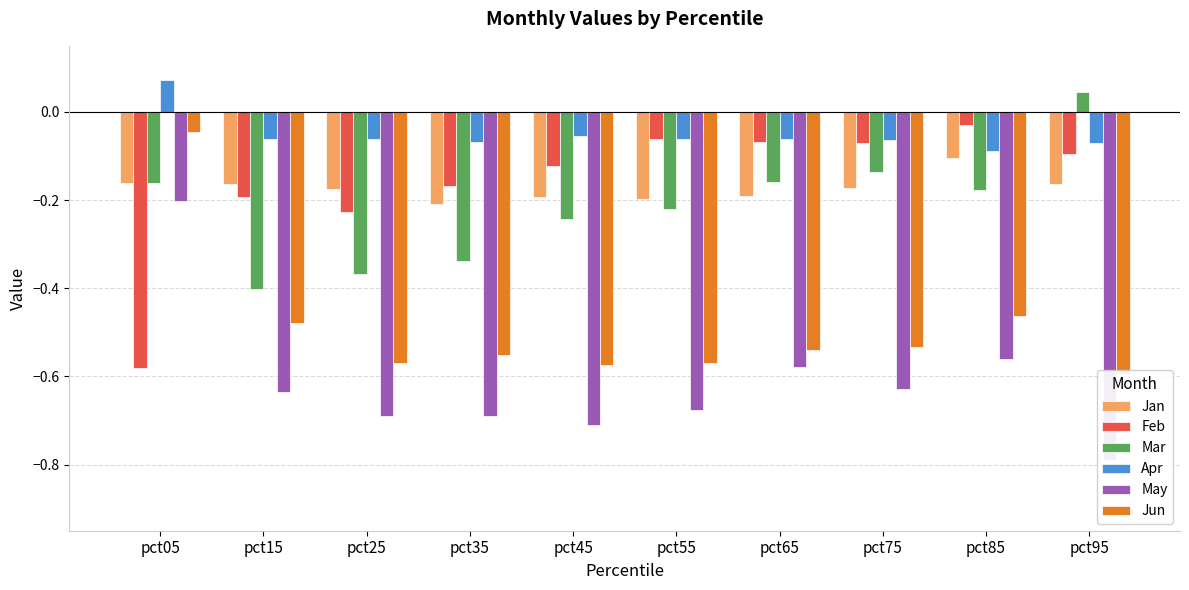

Does the chart contain any negative values?

Yes